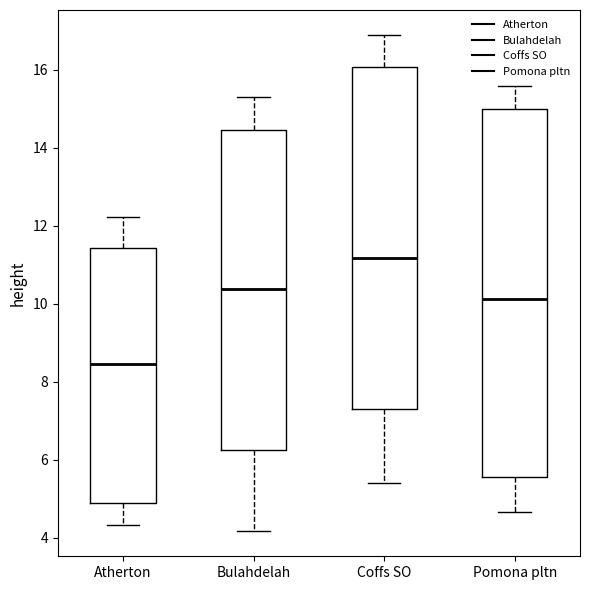

Where does the median line of the box for Pomona pltn sit on the y-axis? The values are not printed on the chart, so give them approximately, as read against the axis.

10.2